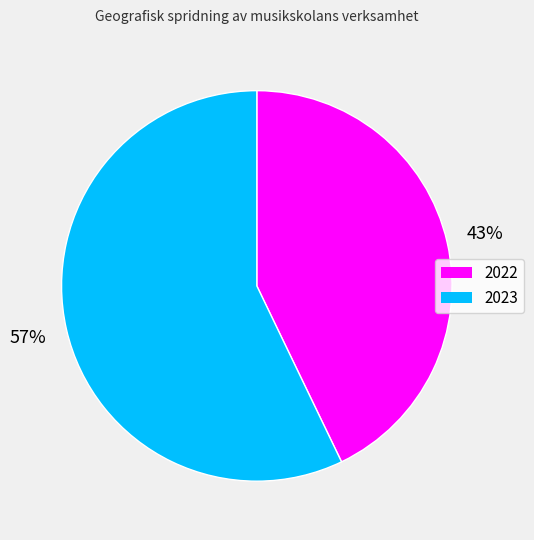

How many segments does this pie chart have?

2